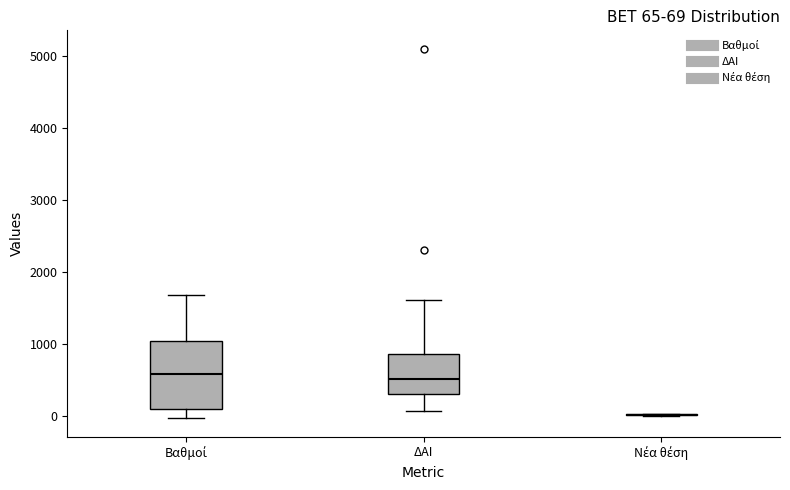

Comparing the boxes themselves (not the whiskers), which one is the tallest?

Βαθμοί